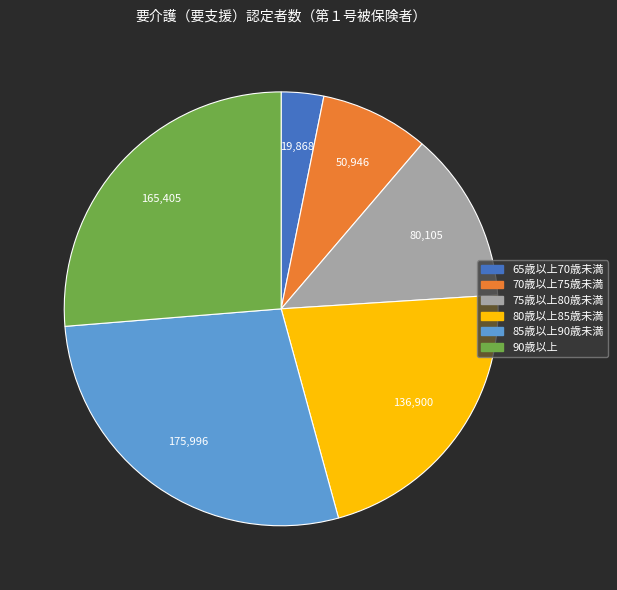

Is there a majority slice in this chart?

No